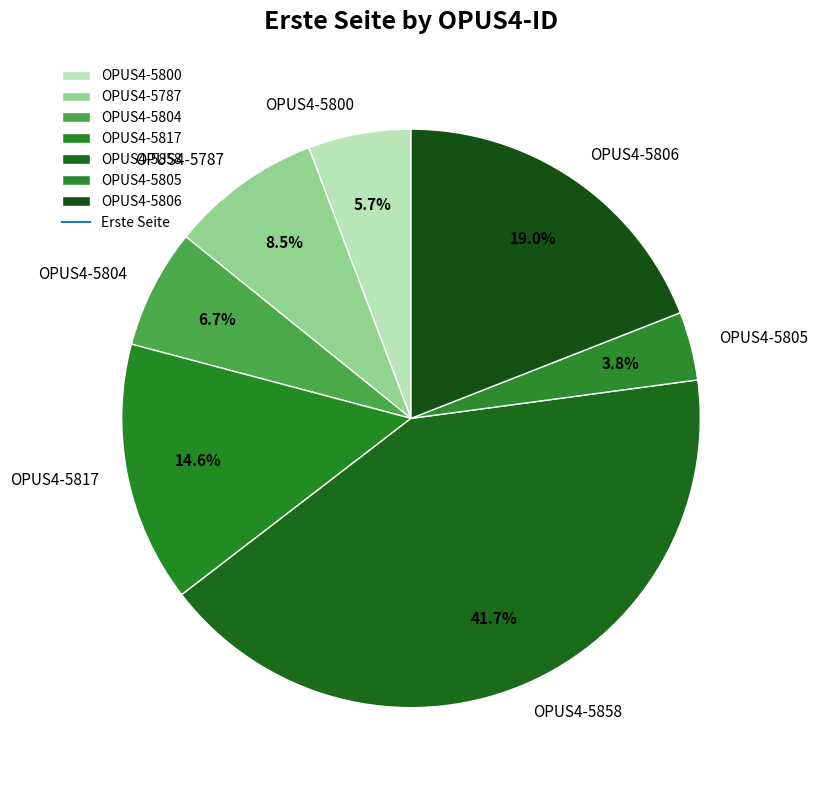

What percentage do OPUS4-5800 and OPUS4-5787 together represent?

14.2%